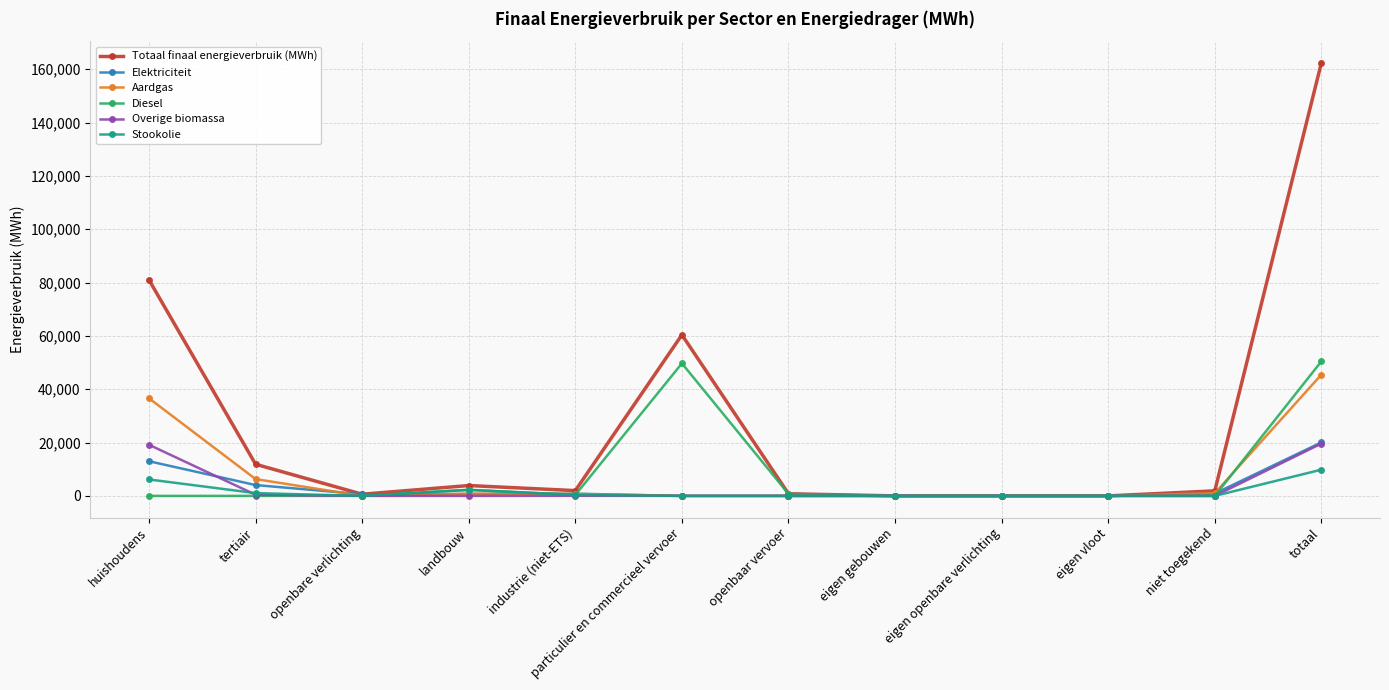

What is the label of the 8th point from the left?

eigen gebouwen